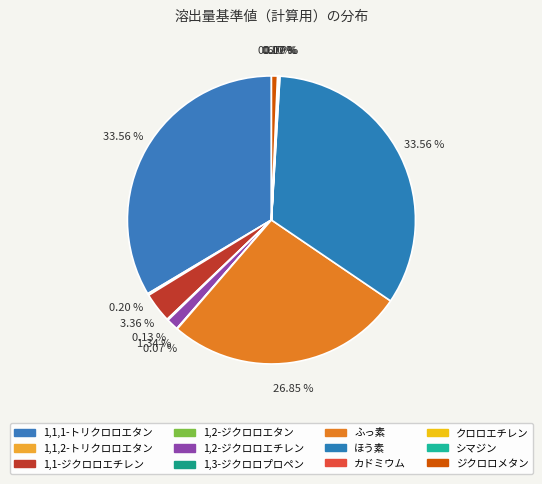

Count the number of slices in the pie.

12